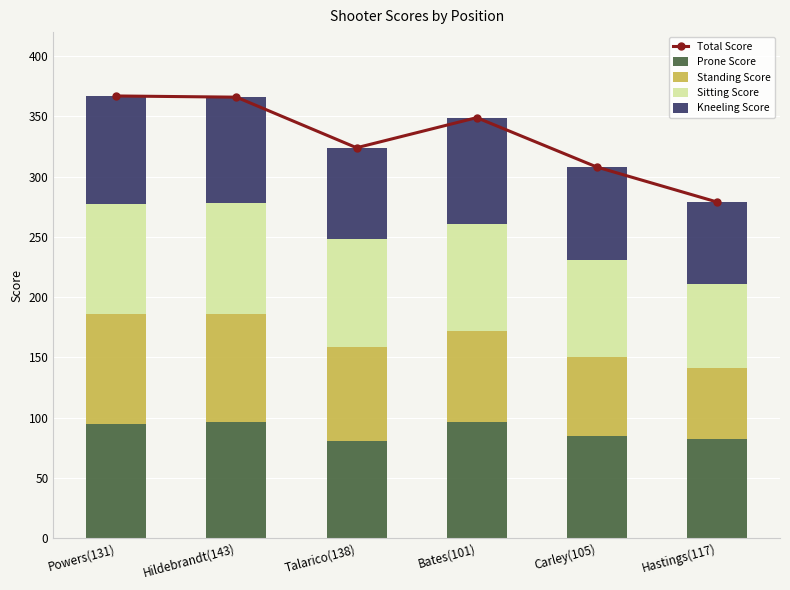

Which has a higher value, Bates(101) or Talarico(138)?

Bates(101)